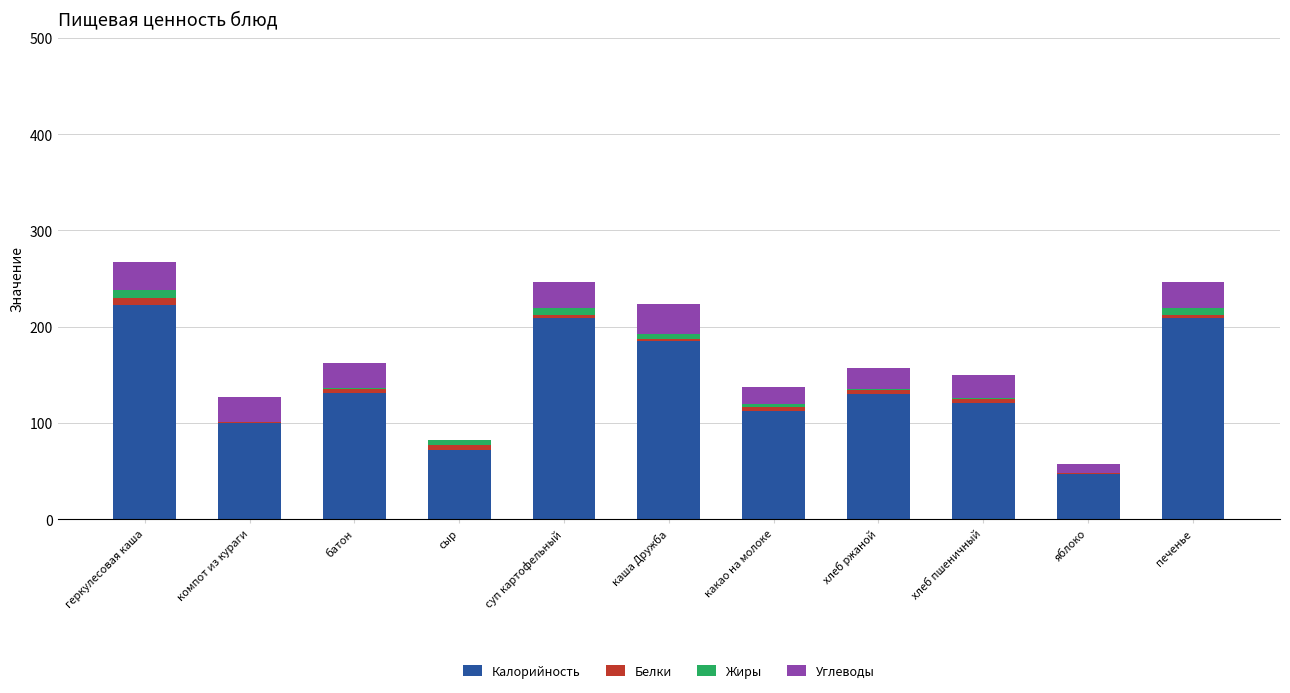

What are all the series names shown in the legend?

Калорийность, Белки, Жиры, Углеводы